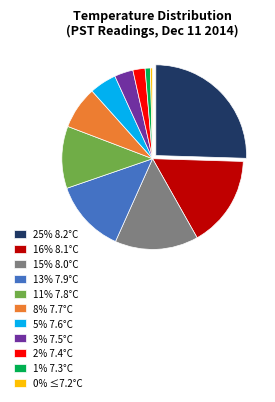

How many slices are in this pie chart?

11